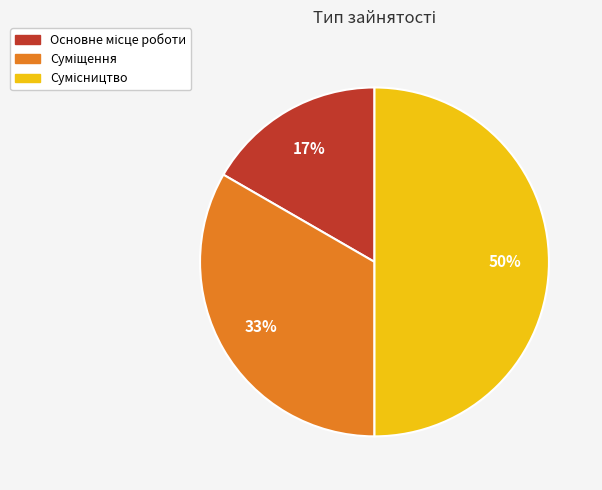

To the nearest percent, what is the difference between the largest and smallest slice percentages?

33%